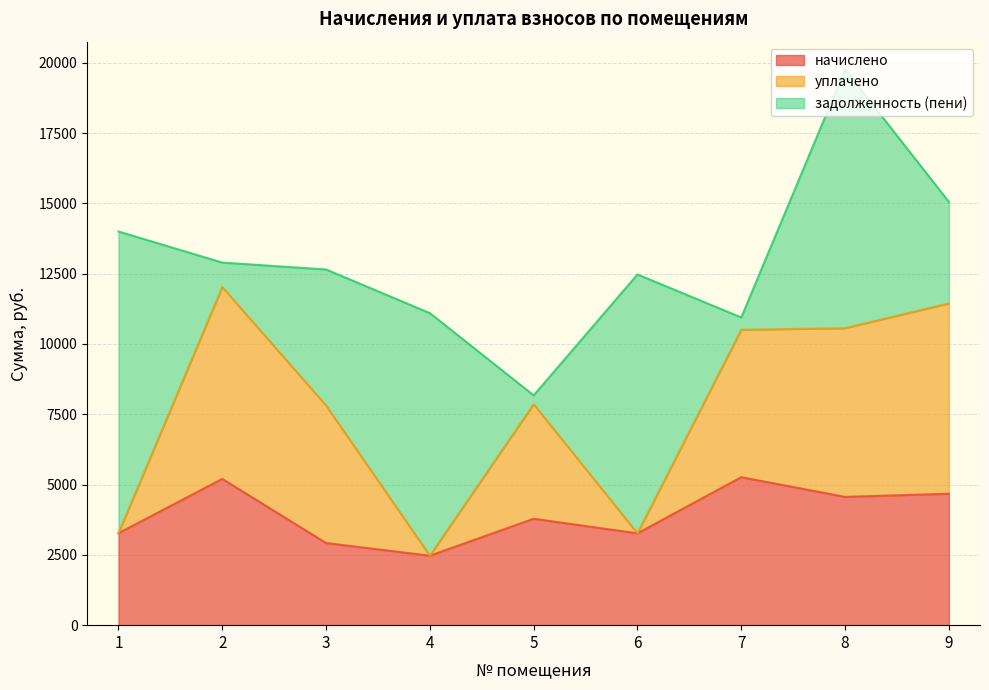

At which category is the sum across all series the highest?

8